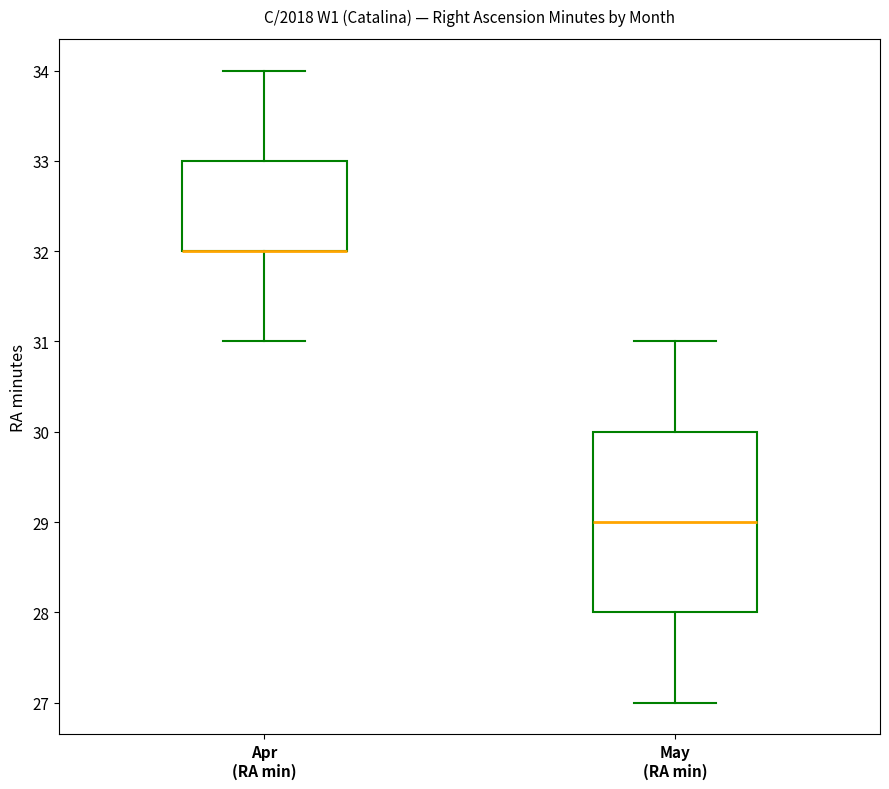

Reading left to right, read every box against the y-axis: the position of its median line, the range the box covers, and the ends of its whiskers. The values are not printed on the chart, so give them approximately, as read against the axis.

Apr (RA min): median 32 (drawn on the box's lower edge), box 32 to 33, whiskers 31 to 34
May (RA min): median 29, box 28 to 30, whiskers 27 to 31